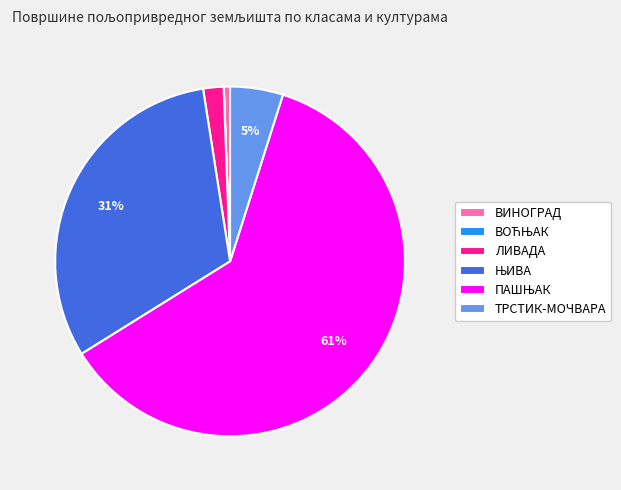

To the nearest percent, what is the difference between the largest and smallest slice percentages?

61%